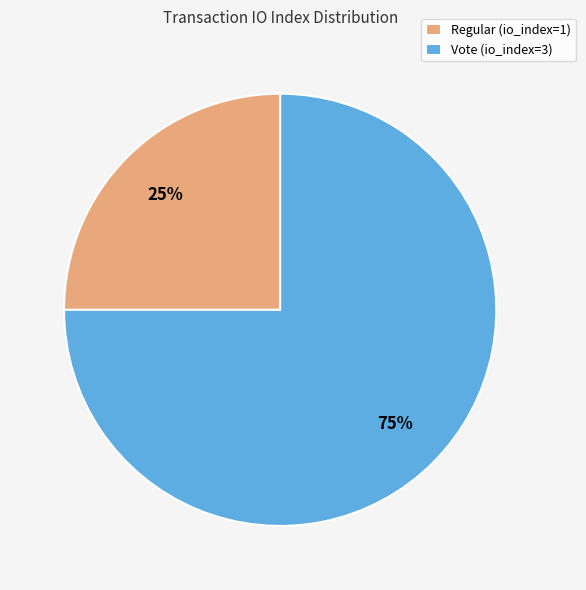

Which slice is the largest?

Vote (io_index=3)